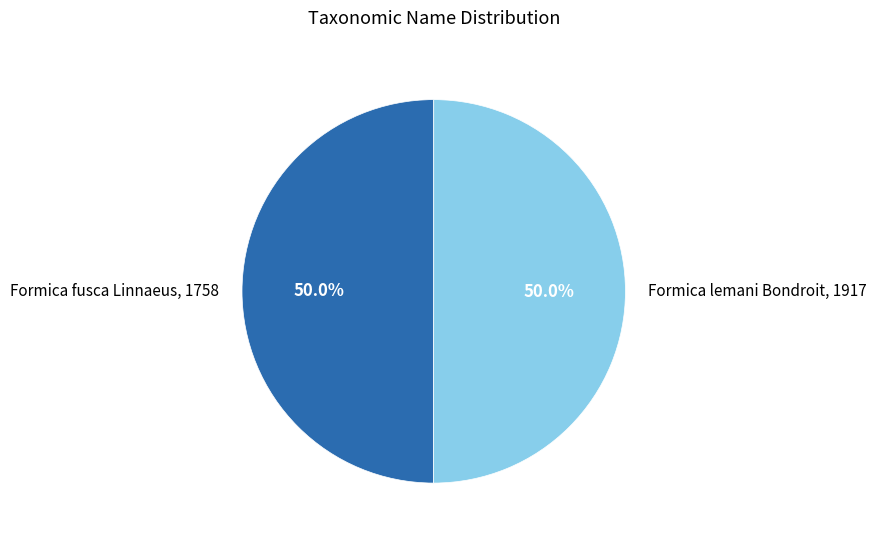

To the nearest percent, what portion does Formica lemani Bondroit, 1917 represent?

50%